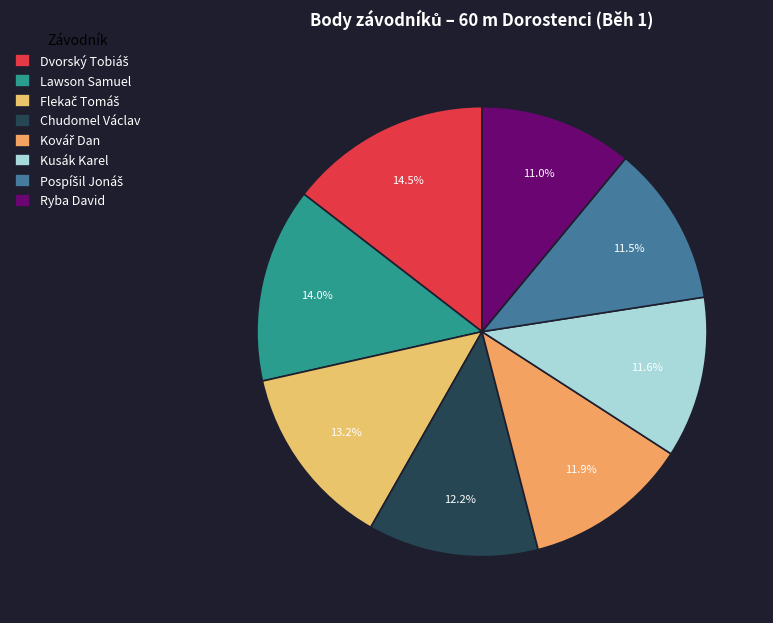

To the nearest percent, what portion does Kovář Dan represent?

12%